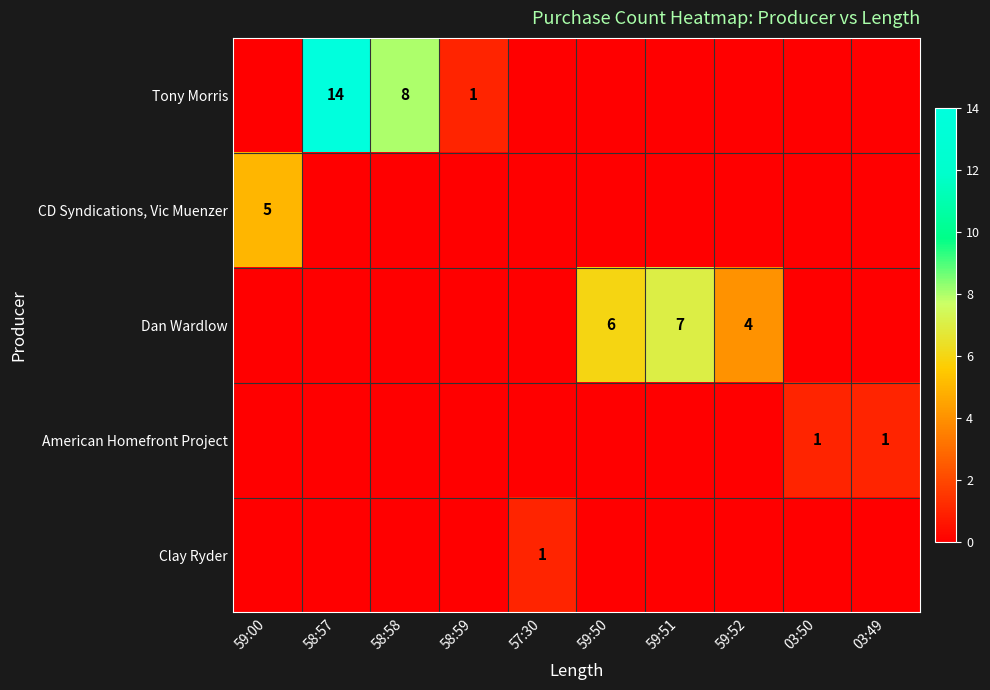

The CD Syndications, Vic Muenzer series shows 5 at 59:00. True or false?

True